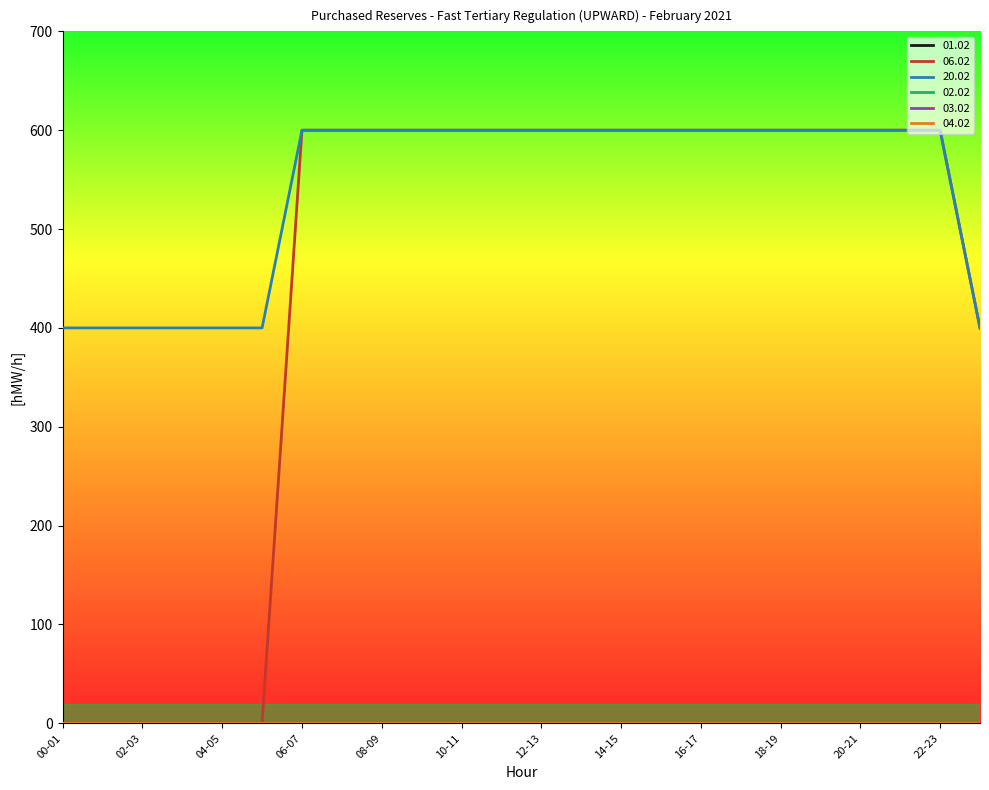

Where is 01.02 nearest to the value 0?

00-01